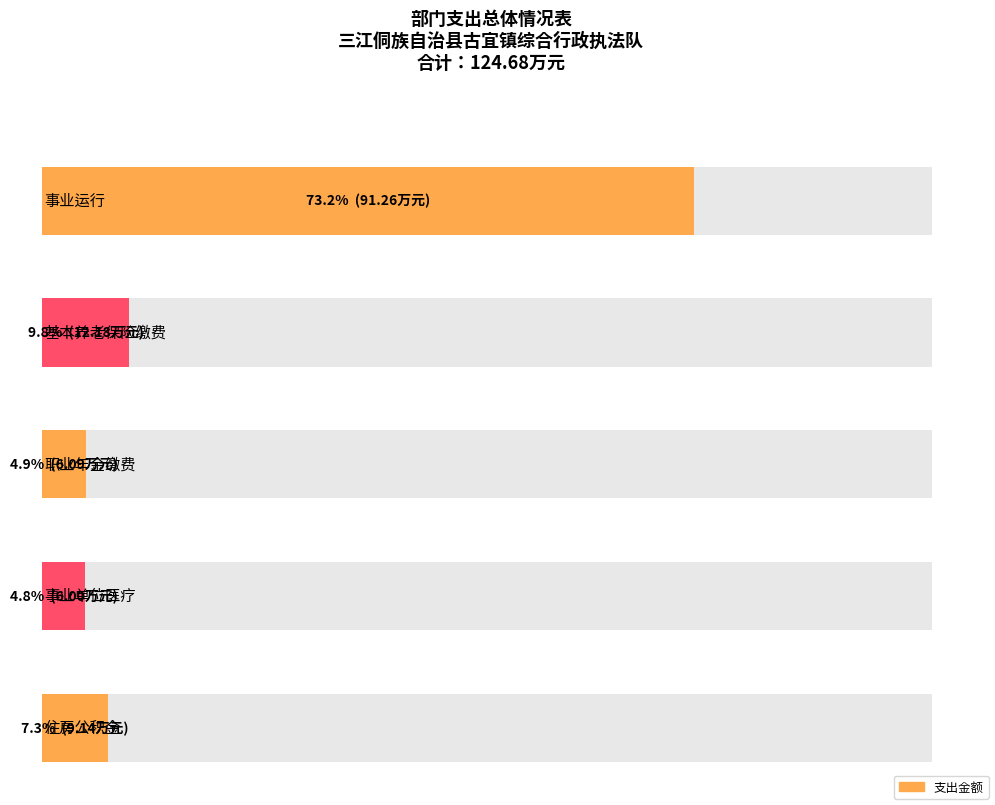

True or false: the data shows 156.9 at 事业运行.

False